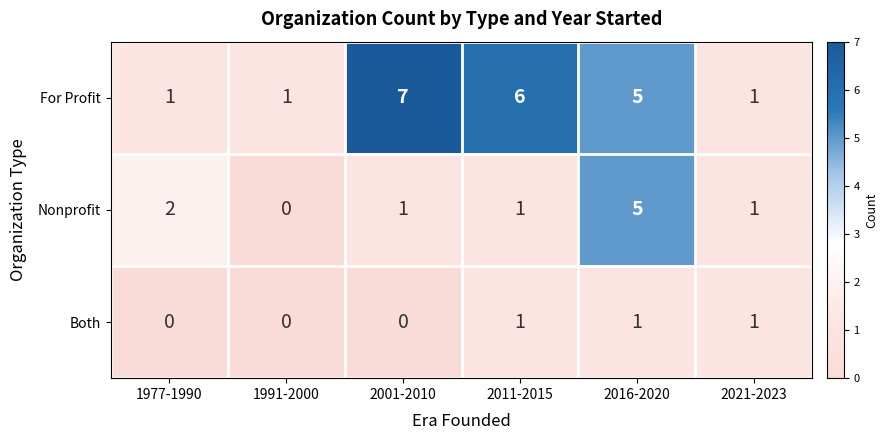

List the series in order of their overall mean, lowest first.

Both, Nonprofit, For Profit